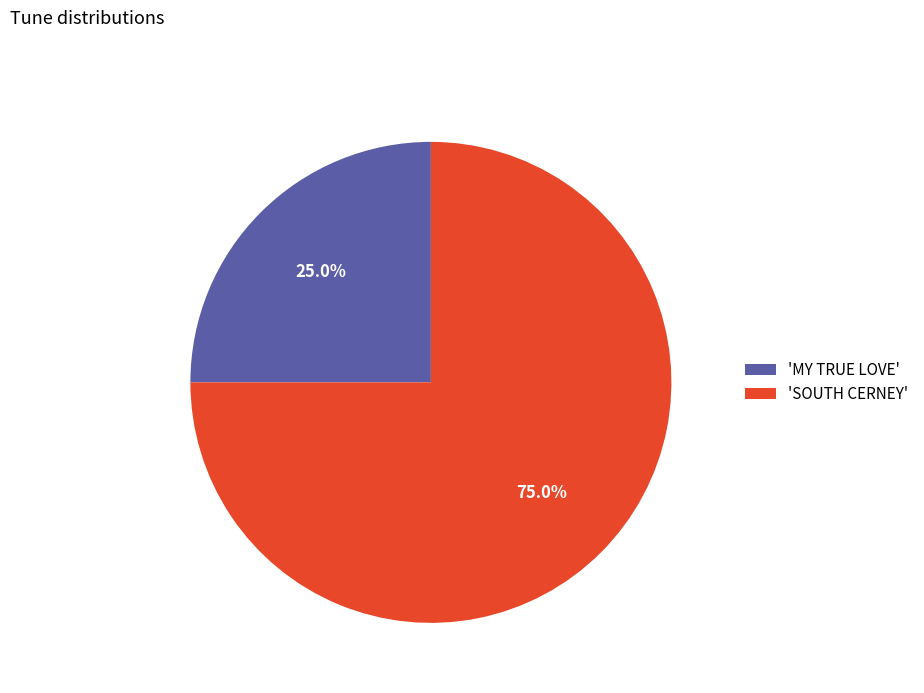

What is the total percentage of 'MY TRUE LOVE' and 'SOUTH CERNEY'?

100.0%